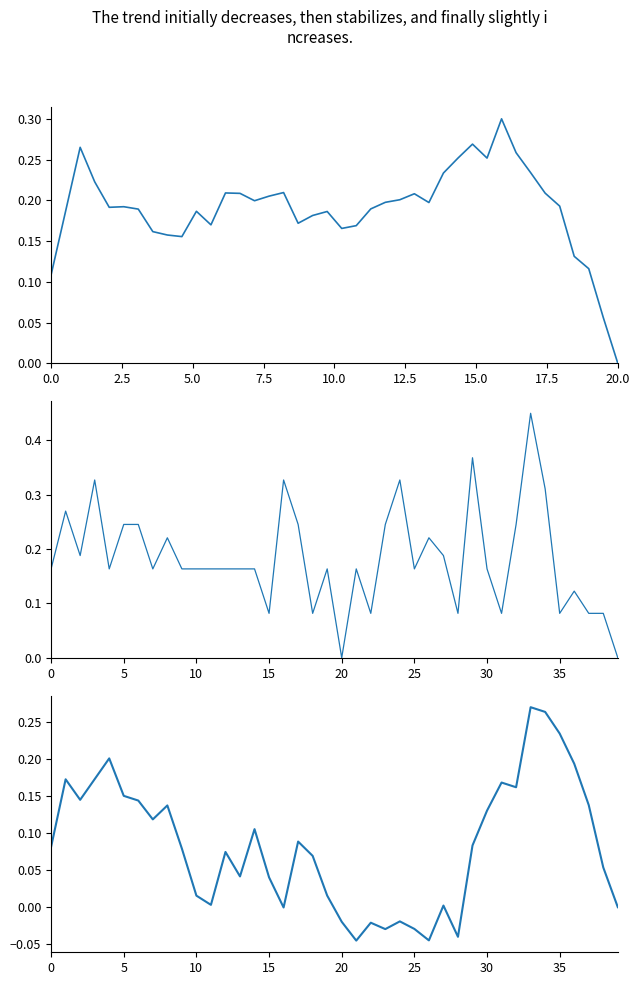

At how many categories does at least one series exceed 0?

39